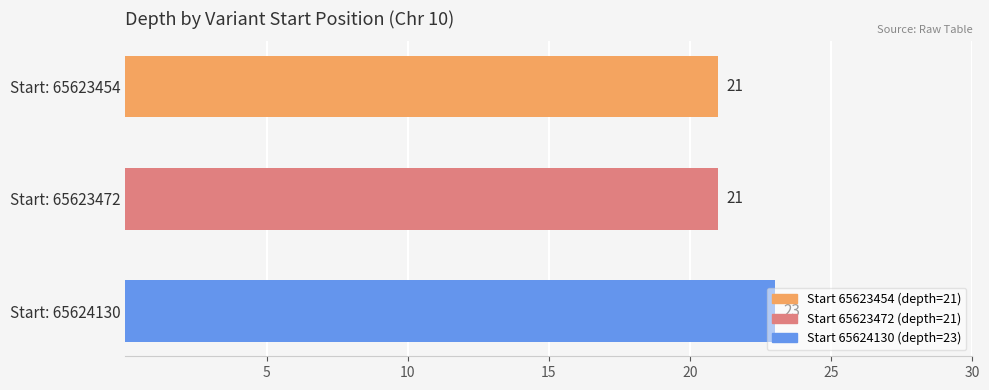

What is the smallest value displayed?

21